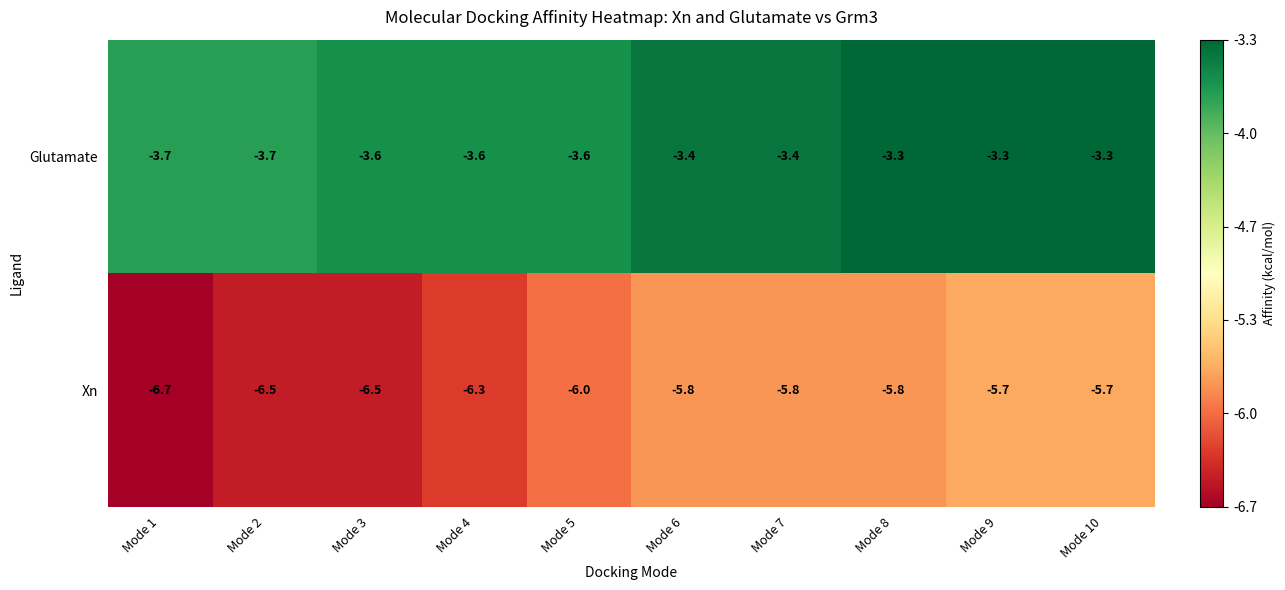

What is the minimum value shown in the chart?

-6.7